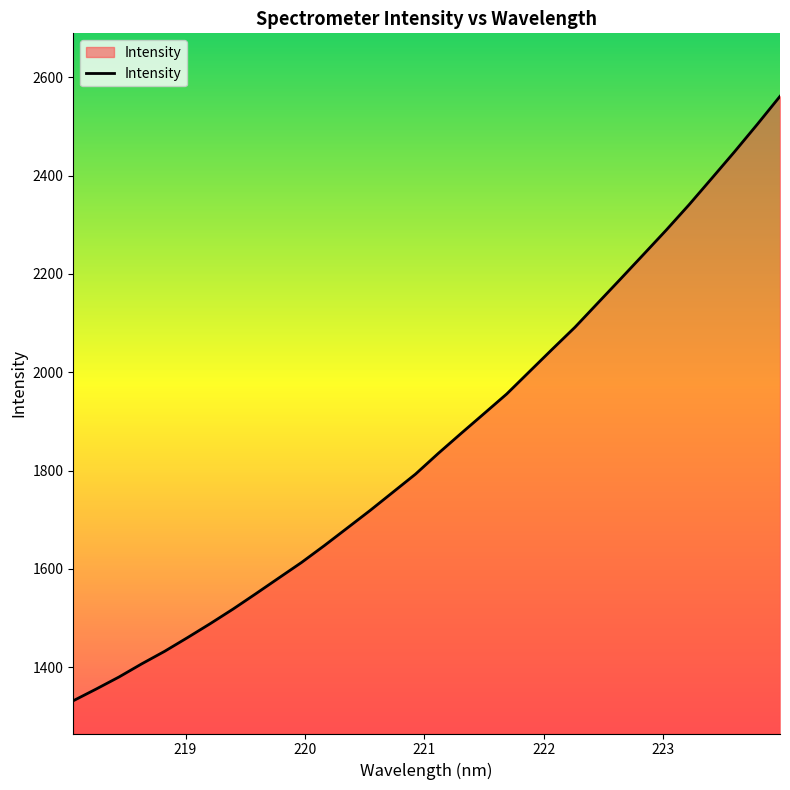

What is the minimum value shown in the chart?

1332.1